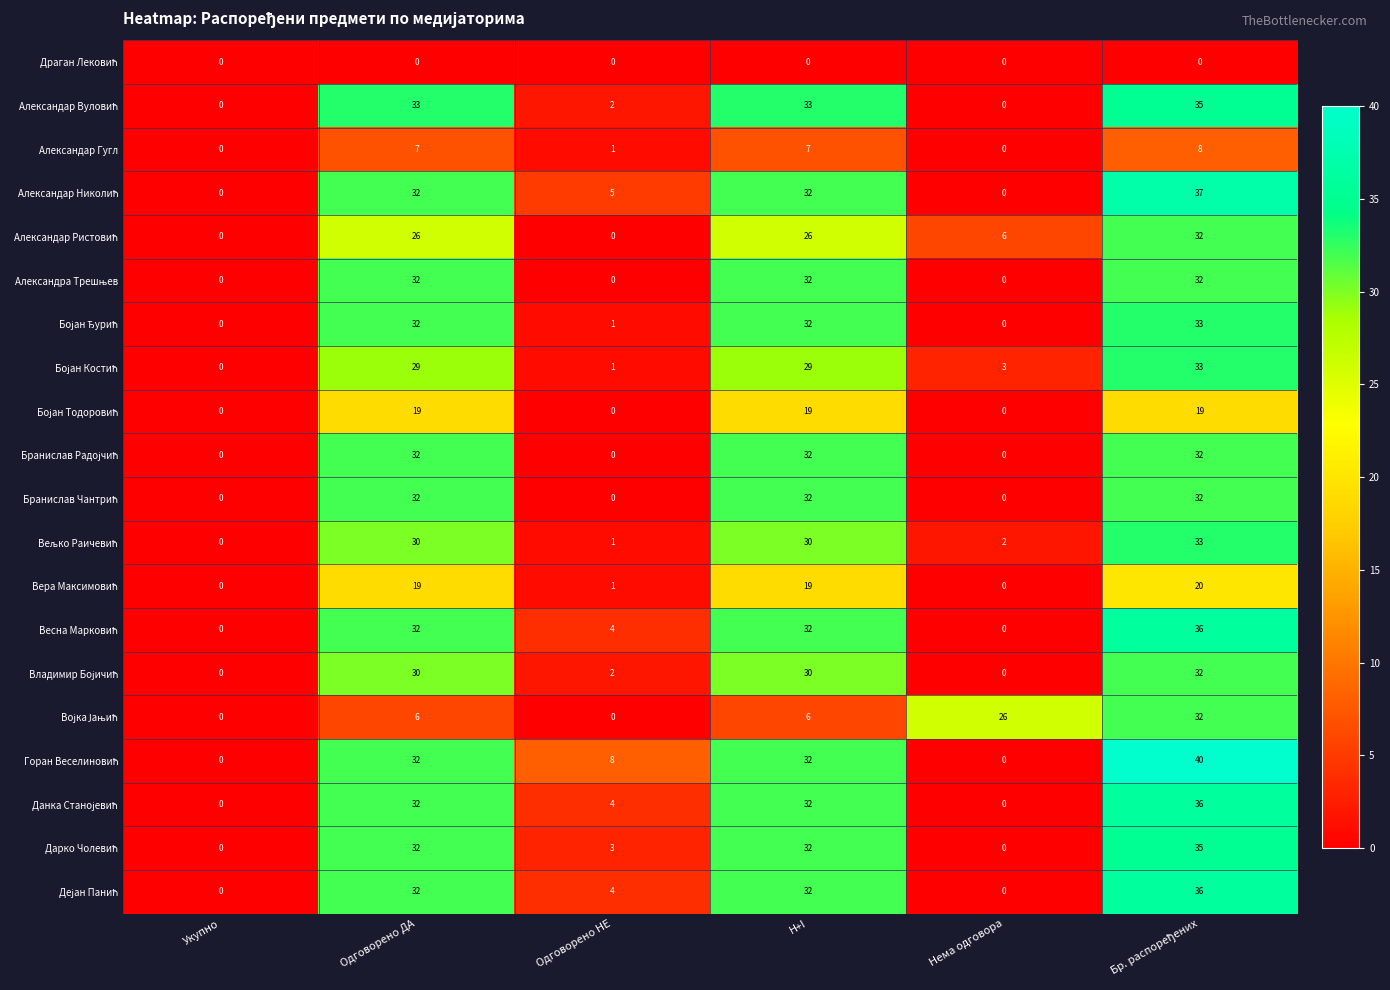

At how many categories does at least one series exceed 11?

4